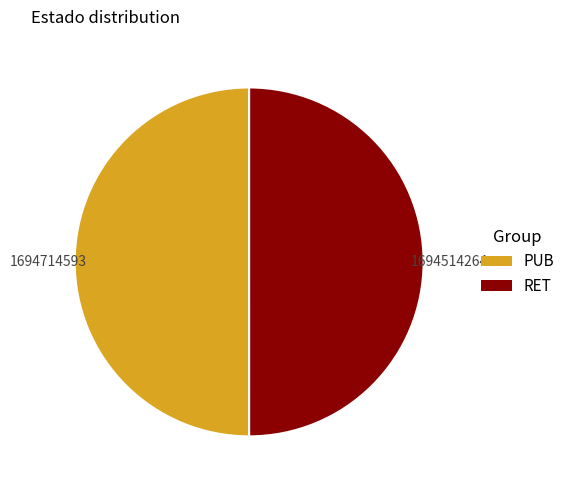

Is it true that PUB is 50% of the pie?

True